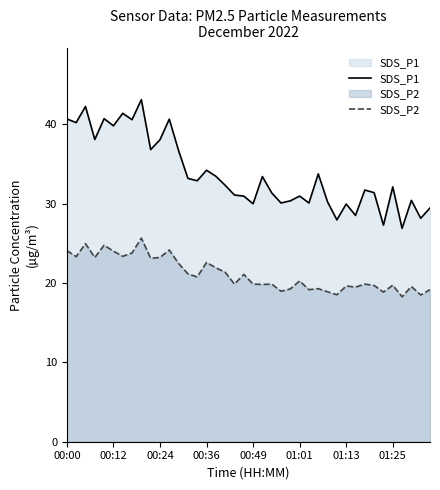

Is the value of SDS_P1 at 00:12 greater than the value of SDS_P2 at 00:12?

Yes